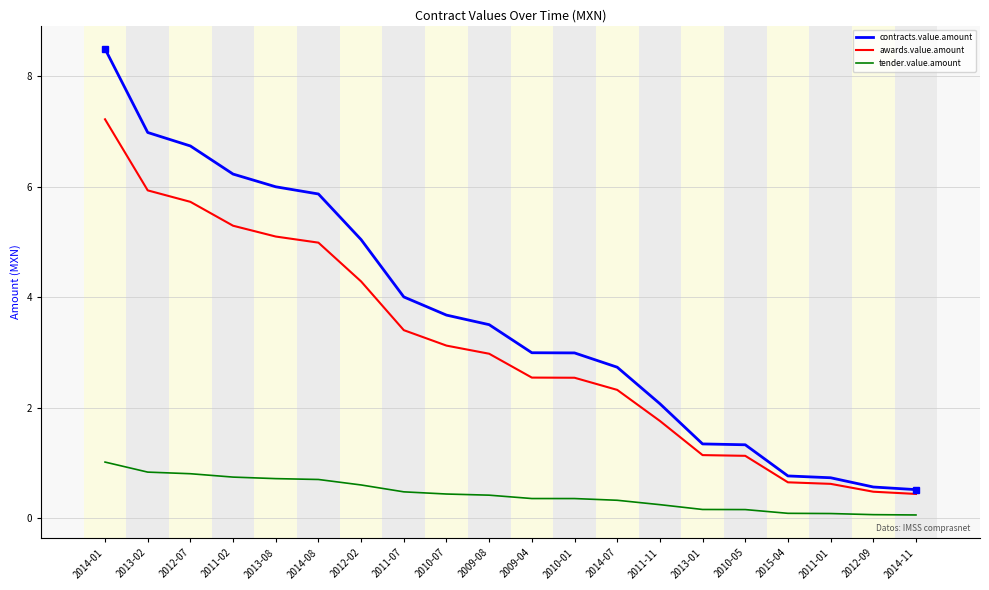

Rank the series by their average value, from lowest to highest.

tender.value.amount, awards.value.amount, contracts.value.amount